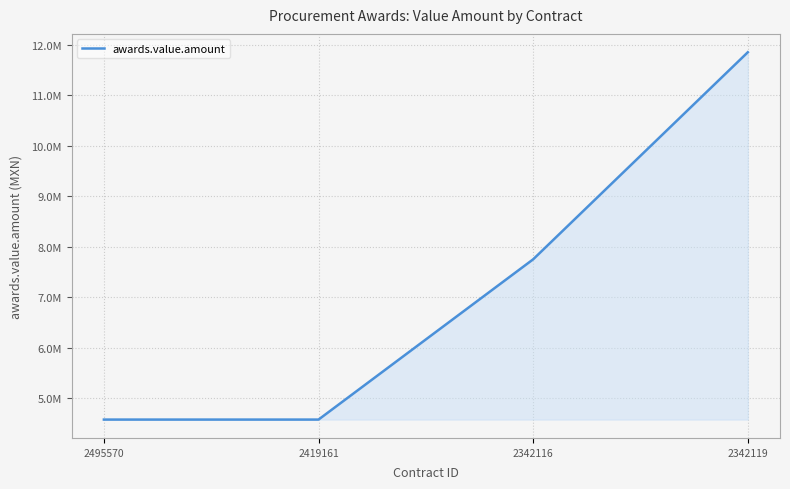

Which category has the highest value across all series?

2342119